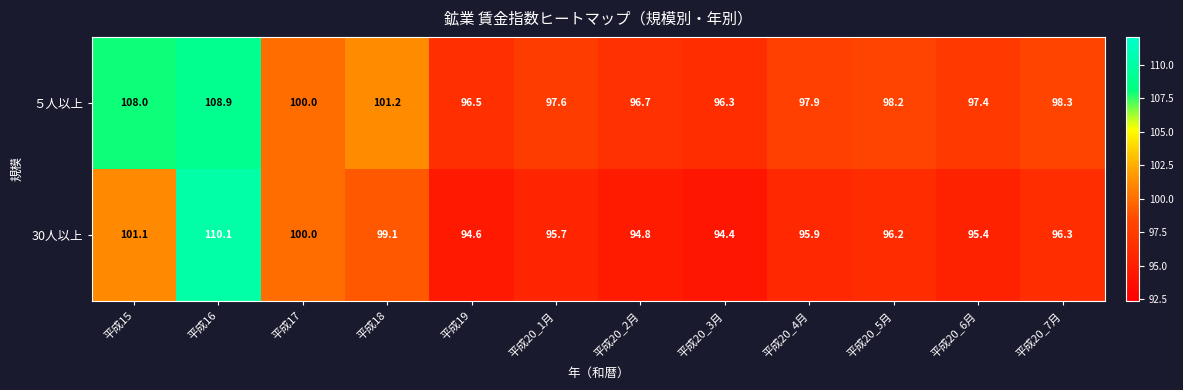

Reading left to right, extract all data points from this chart.

５人以上: 平成15=108.0	平成16=108.9	平成17=100.0	平成18=101.2	平成19=96.5	平成20_1月=97.6	平成20_2月=96.7	平成20_3月=96.3	平成20_4月=97.9	平成20_5月=98.2	平成20_6月=97.4	平成20_7月=98.3
30人以上: 平成15=101.1	平成16=110.1	平成17=100.0	平成18=99.1	平成19=94.6	平成20_1月=95.7	平成20_2月=94.8	平成20_3月=94.4	平成20_4月=95.9	平成20_5月=96.2	平成20_6月=95.4	平成20_7月=96.3